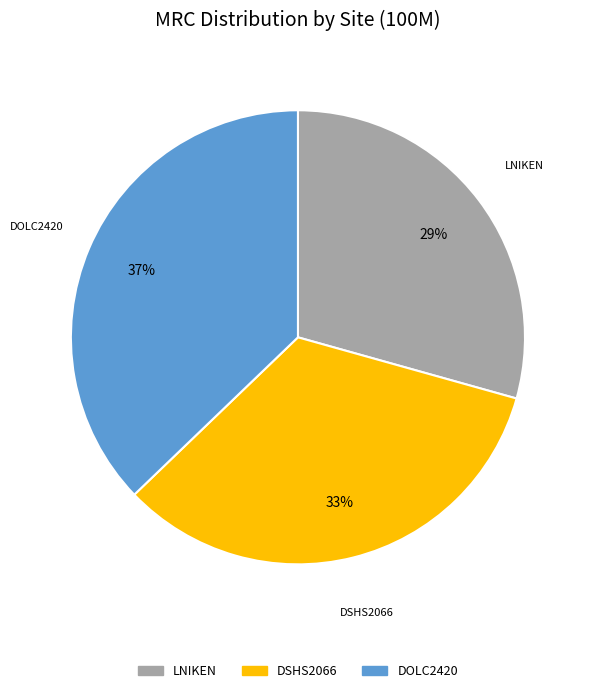

To the nearest percent, what is the difference between the largest and smallest slice percentages?

8%